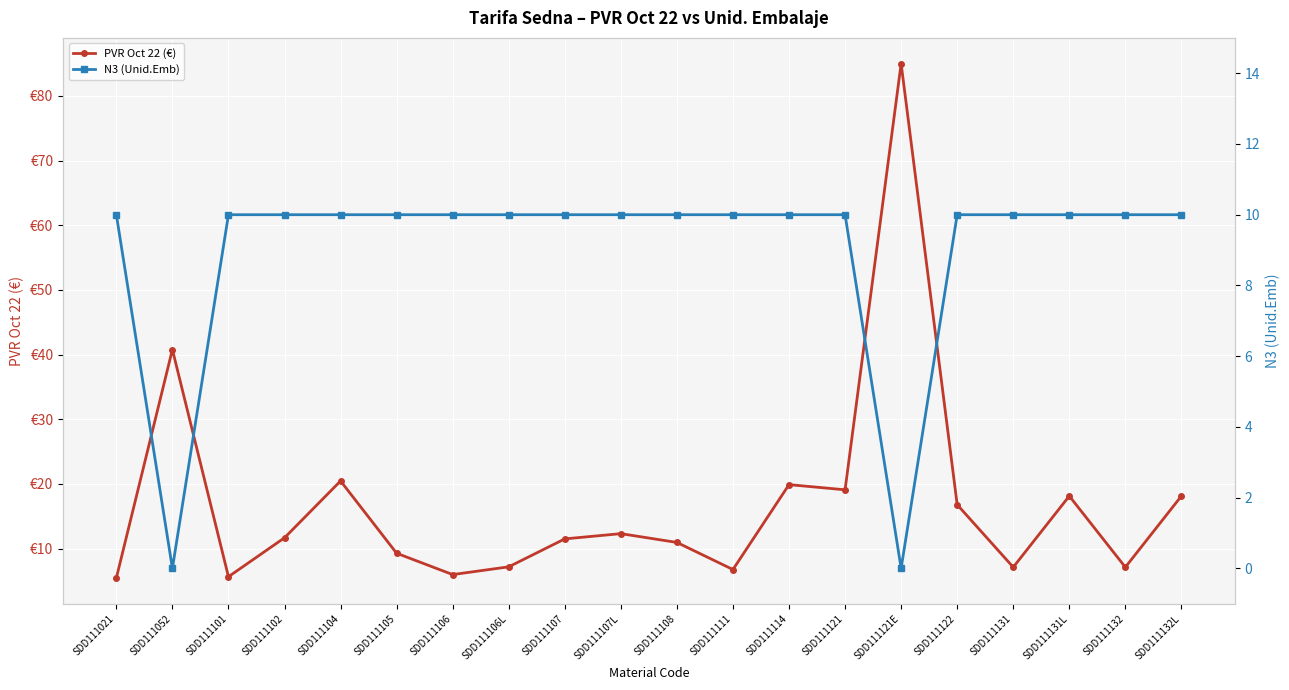

True or false: N3 (Unid.Emb) has more than 2 points higher than both neighbors.

False